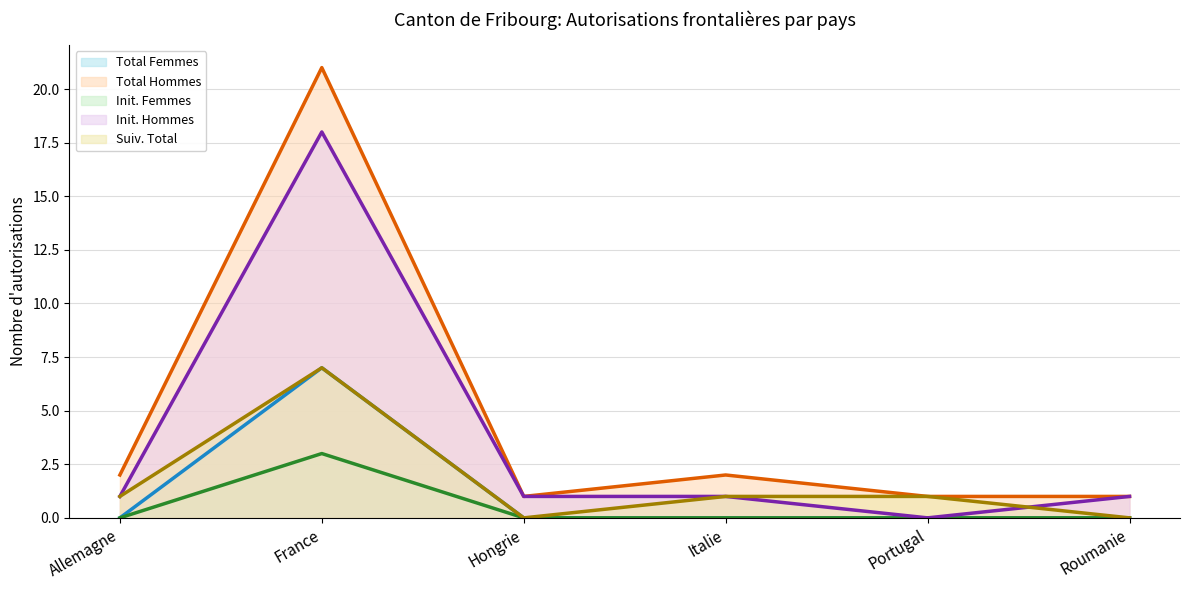

True or false: Suiv. Total (avg) and Total Hommes (avg) cross at least once.

False